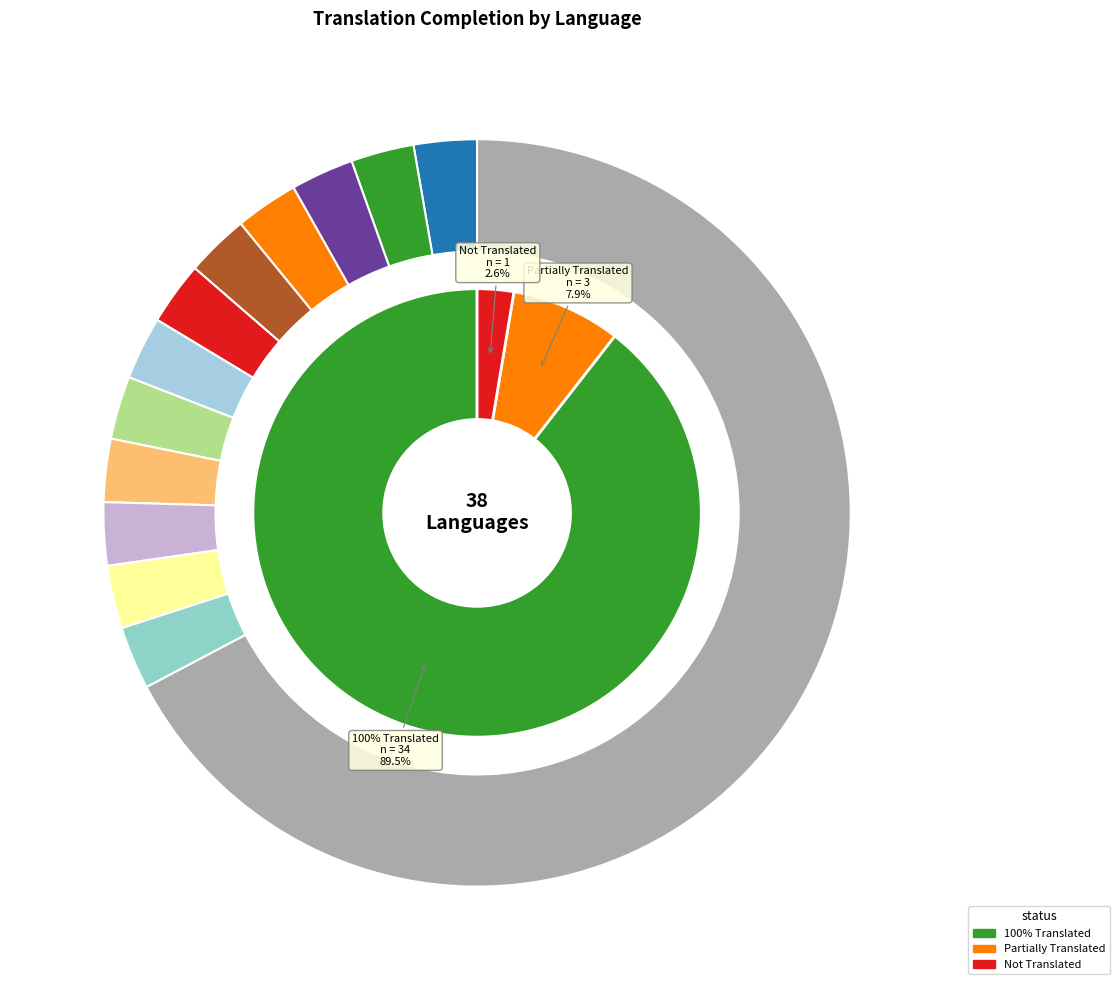

To the nearest percent, what is the average slice percentage?

3%